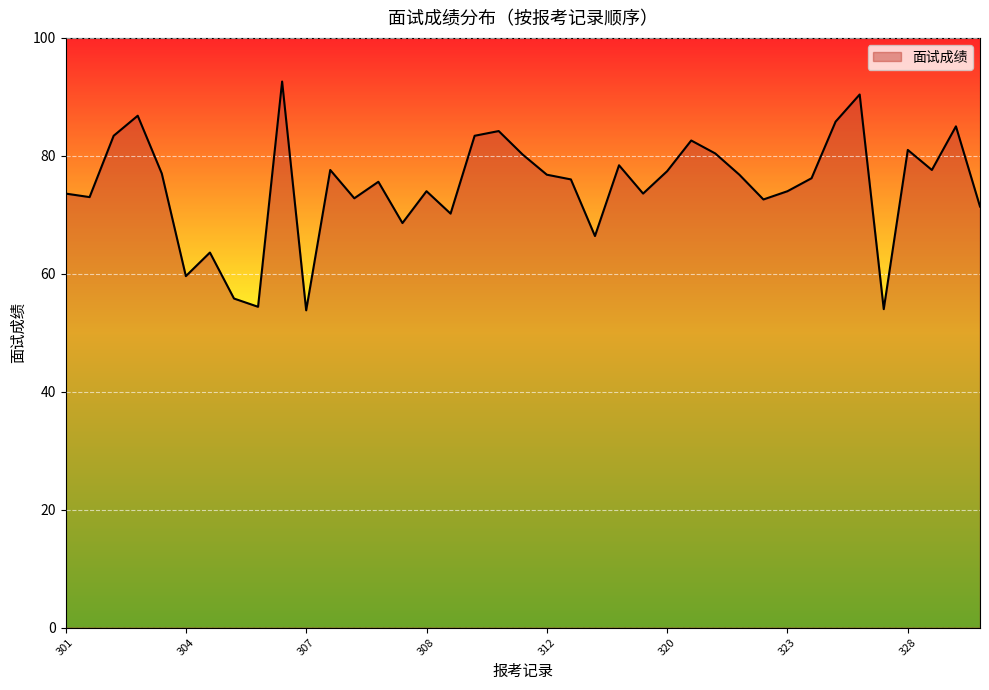

What is the minimum value shown in the chart?

53.8